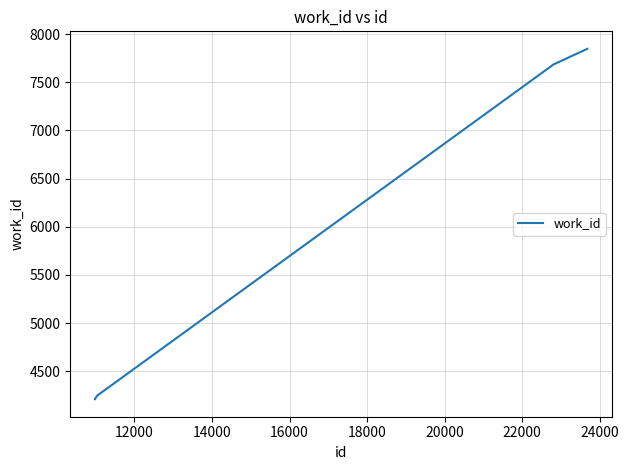

What is the smallest value displayed?

4209